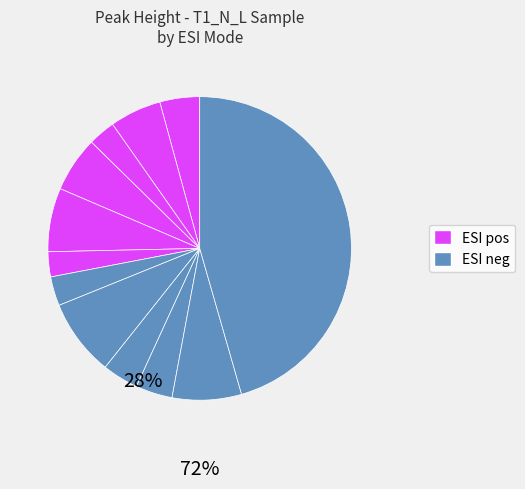

How many slices are in this pie chart?

12